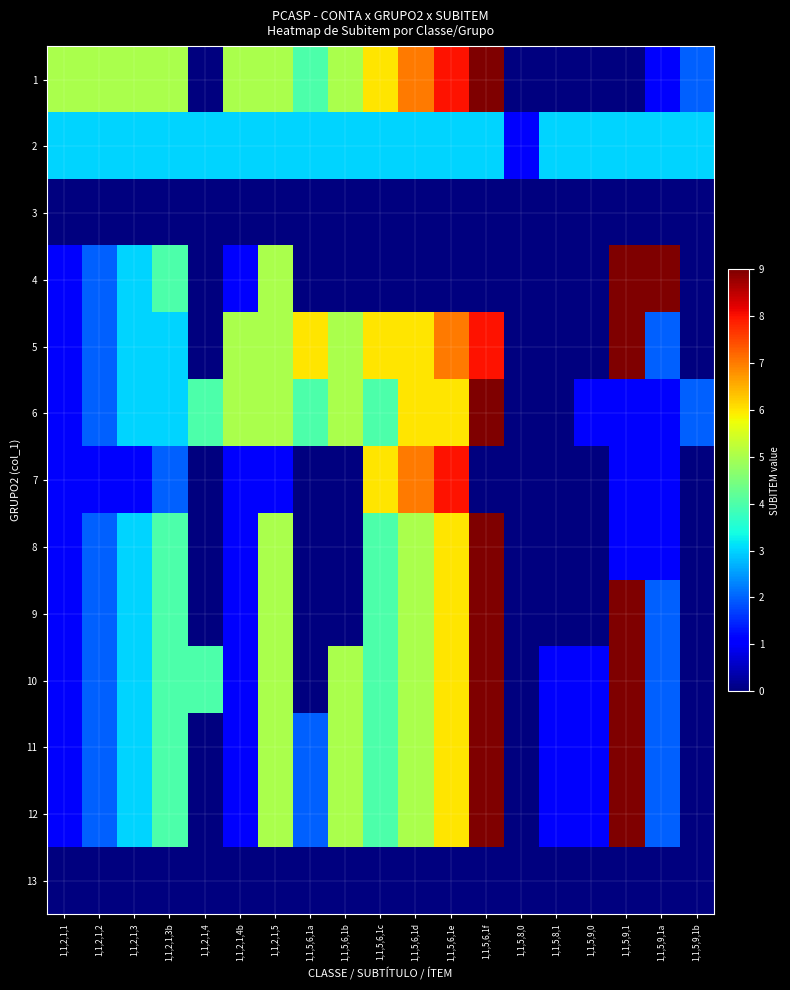

Rank the series by their maximum value, from lowest to highest.

3, 13, 2, 7, 1, 4, 5, 6, 8, 9, 10, 11, 12